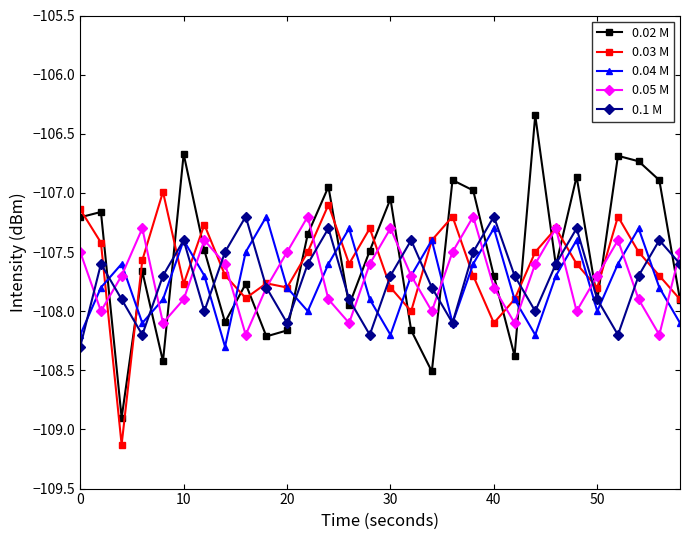

How many interior local peaks does the 0.04 M series have?

8